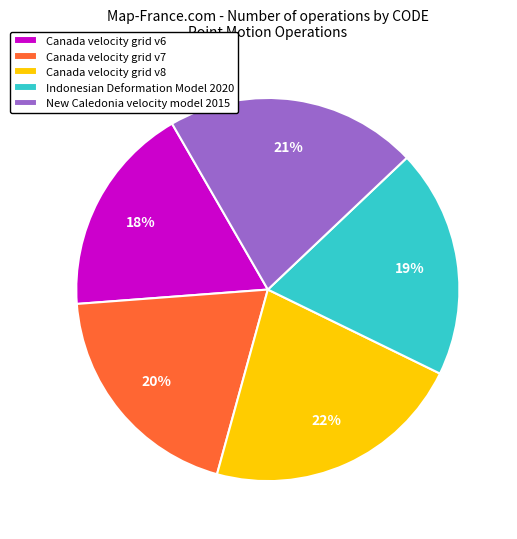

To the nearest percent, what is the average slice percentage?

20%